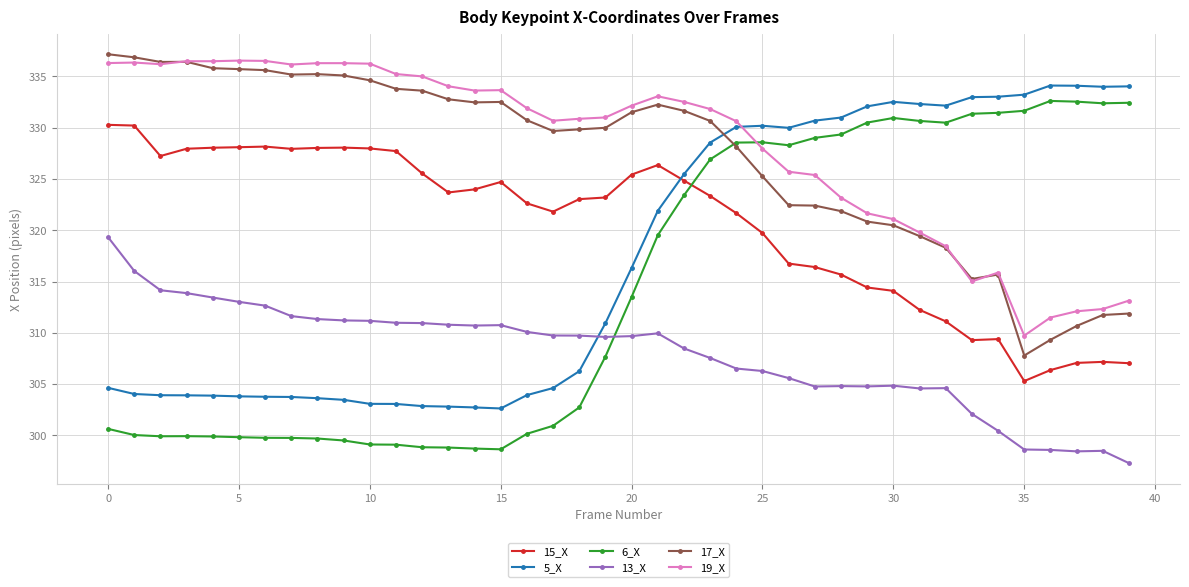

Which series has the largest range (max minus min)?

6_X